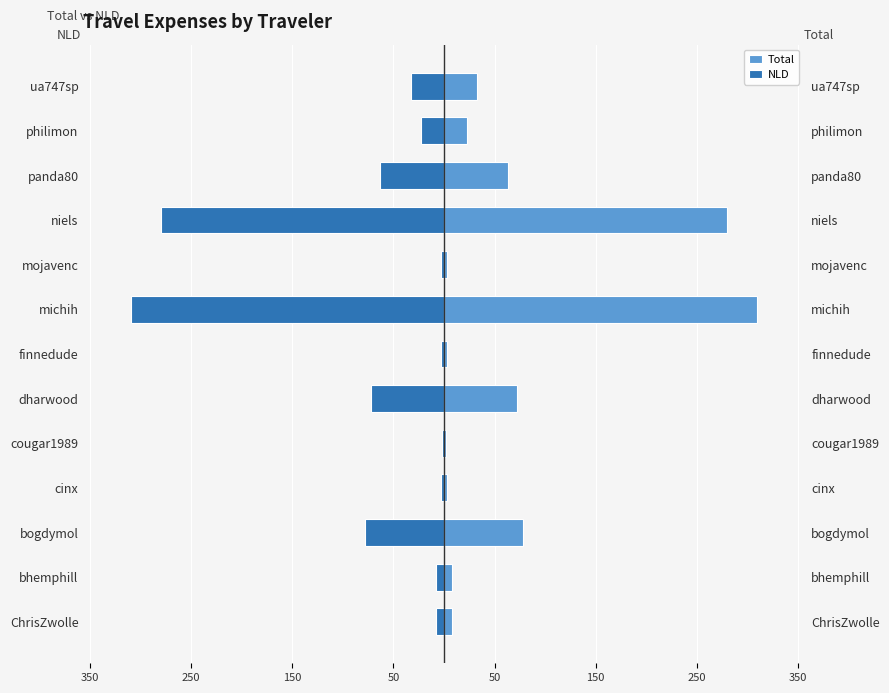

How many values in the Total series are below 23?

6